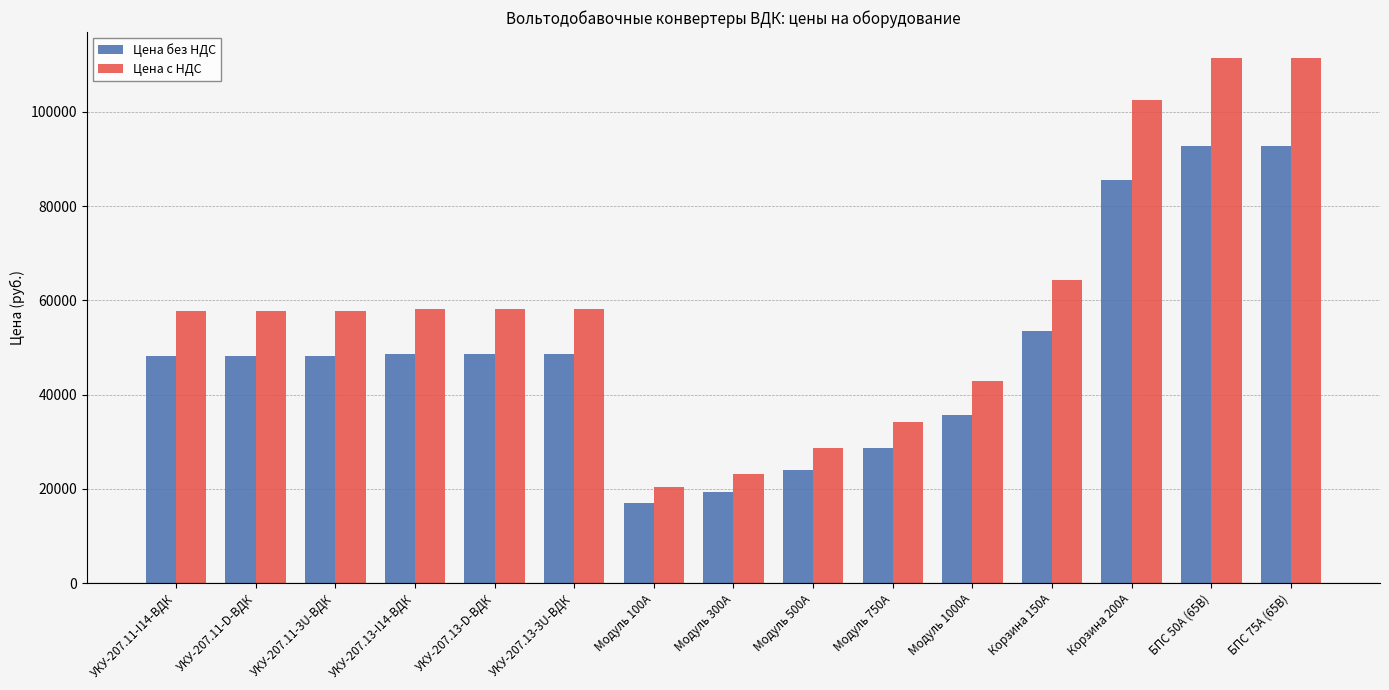

What is the difference between the maximum and minimum values in the Цена без НДС series?

75850